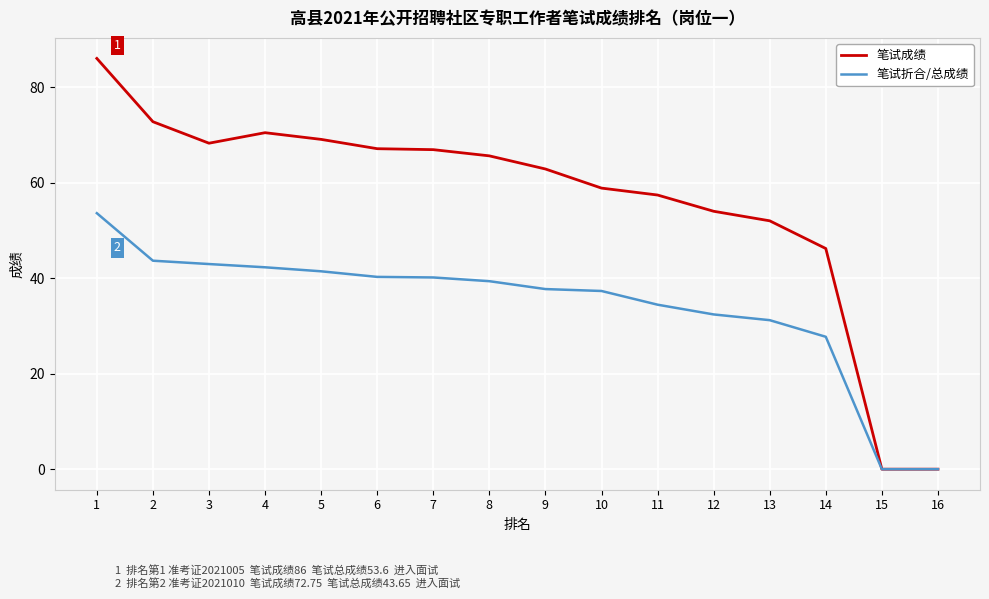

Where is 笔试折合/总成绩 nearest to the value 26?

14